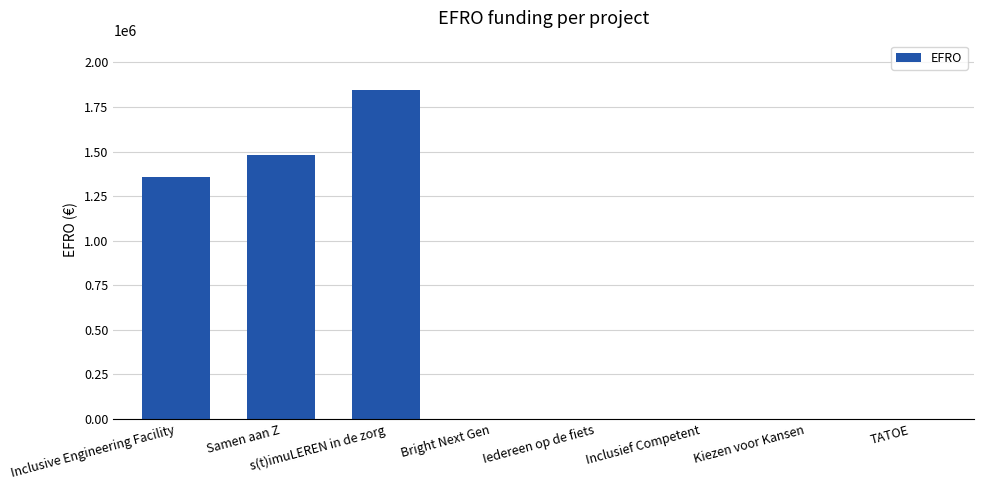

How many data points does each series have?

8